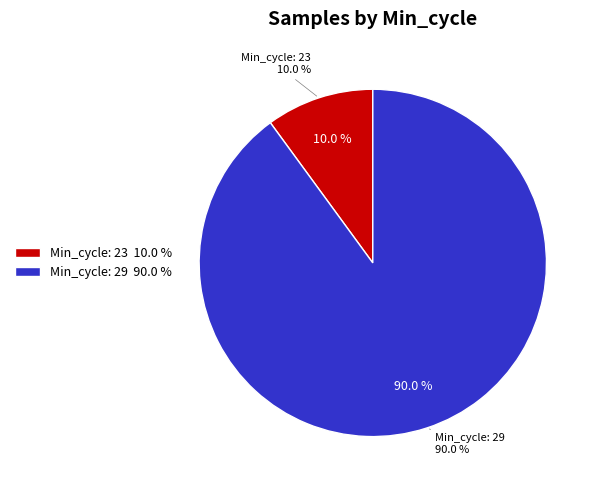

Is it true that 29 is 1% of the pie?

False